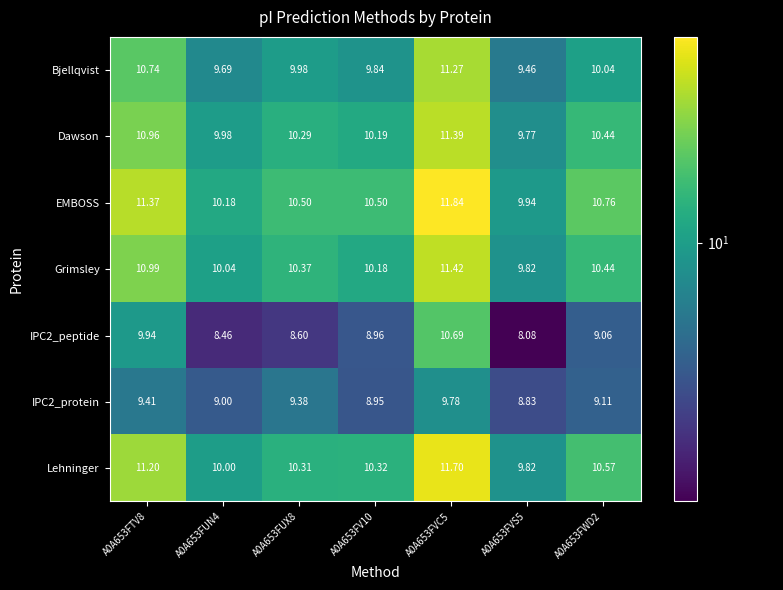

Which series has the largest total across all categories?

EMBOSS